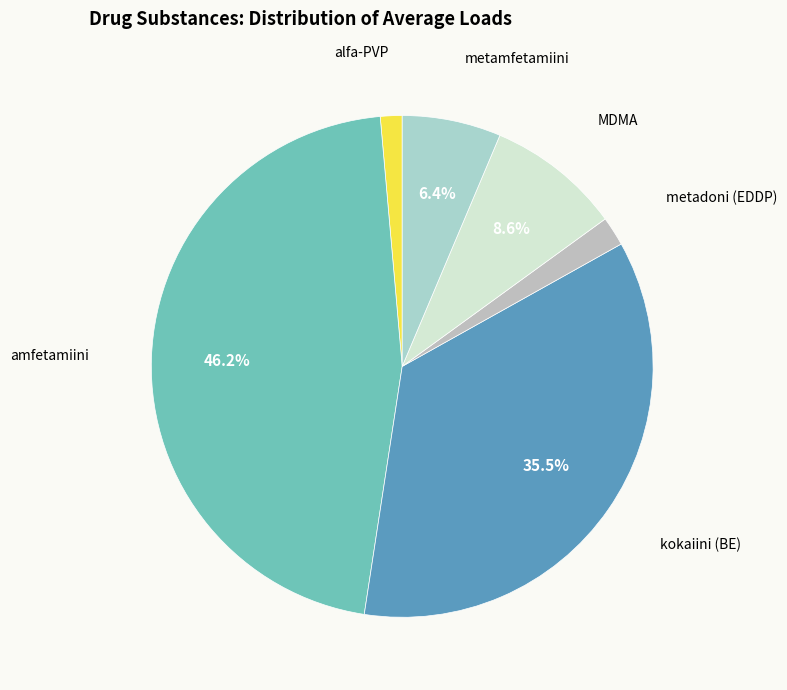

Combined, do alfa-PVP and MDMA account for over 50%?

No